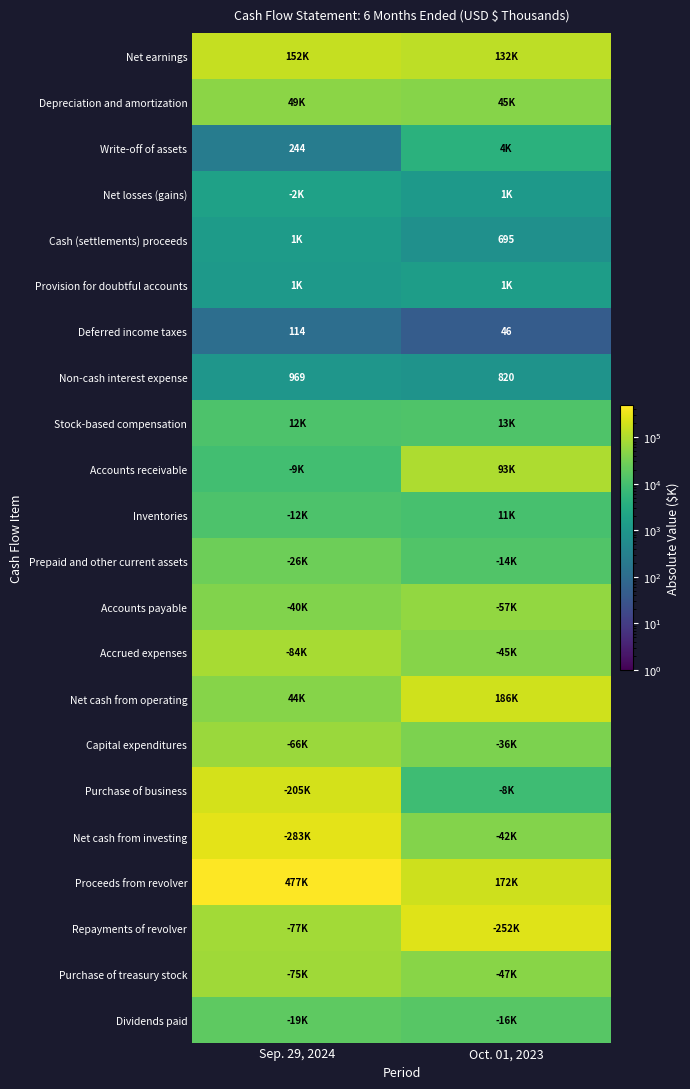

What is the average value of the Deferred income taxes series?

80